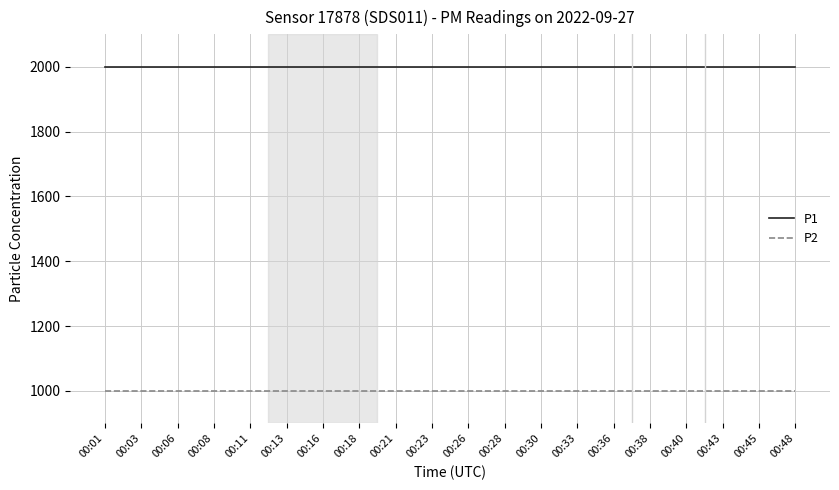

Reading left to right, transcribe all the data shown in this chart.

P1: 1999.9	1999.9	1999.9	1999.9	1999.9	1999.9	1999.9	1999.9	1999.9	1999.9	1999.9	1999.9	1999.9	1999.9	1999.9	1999.9	1999.9	1999.9	1999.9	1999.9
P2: 999.9	999.9	999.9	999.9	999.9	999.9	999.9	999.9	999.9	999.9	999.9	999.9	999.9	999.9	999.9	999.9	999.9	999.9	999.9	999.9